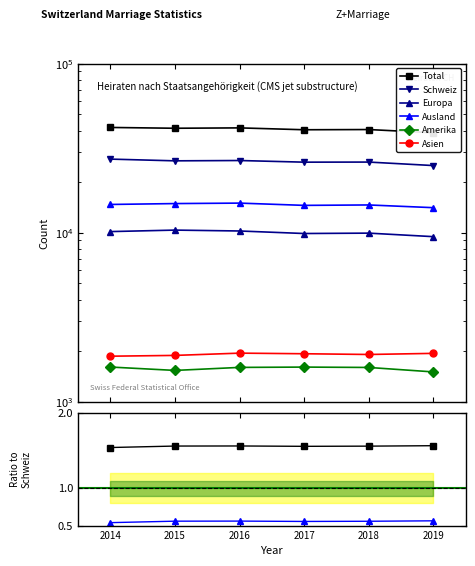

How many data points does each series have?

6